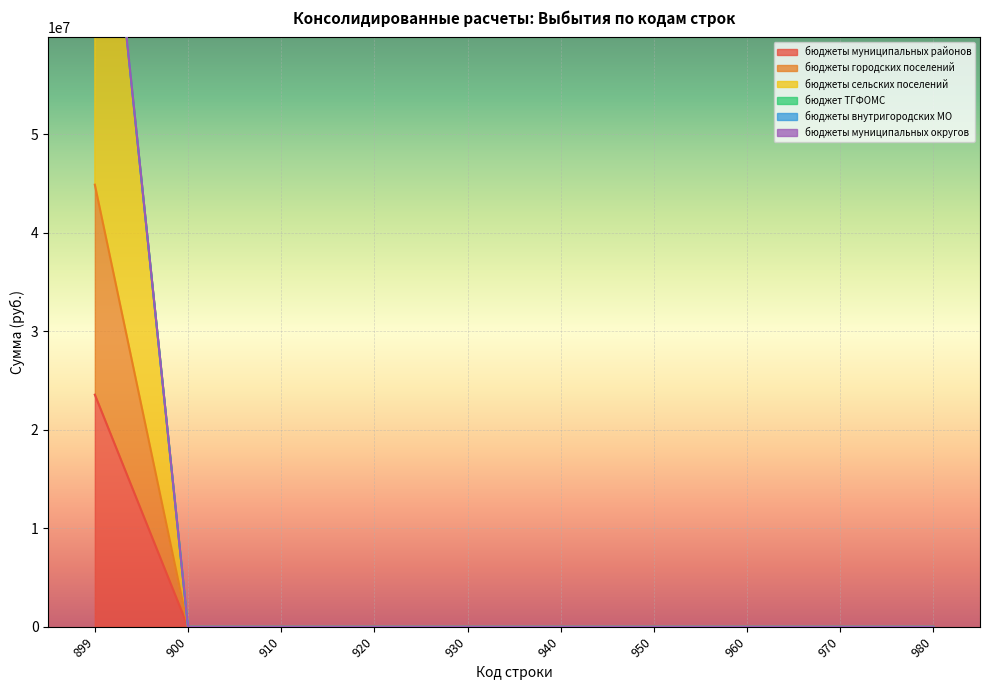

Which series has the widest spread of values?

бюджеты сельских поселений